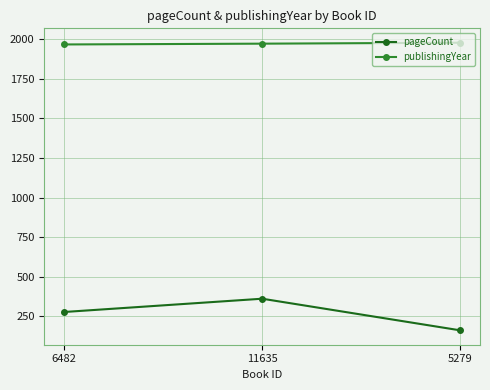

The publishingYear series shows 771 at 5279. True or false?

False